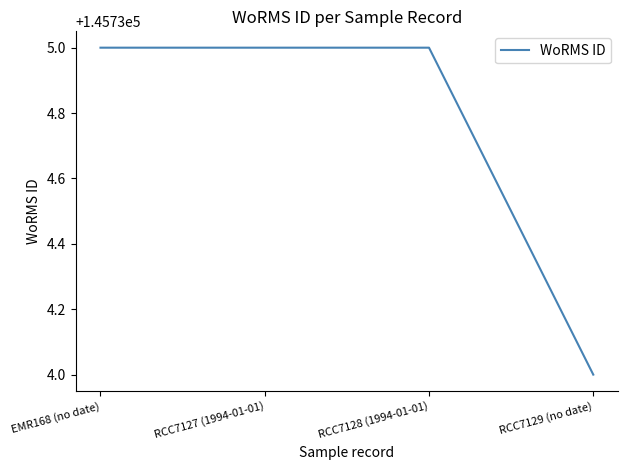

True or false: the data shows 145734 at RCC7129 (no date).

True